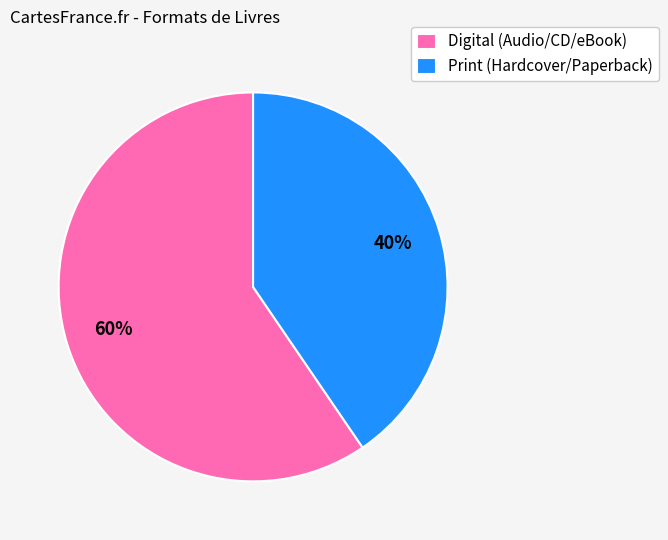

What is the largest slice in the pie chart?

Digital (Audio/CD/eBook)